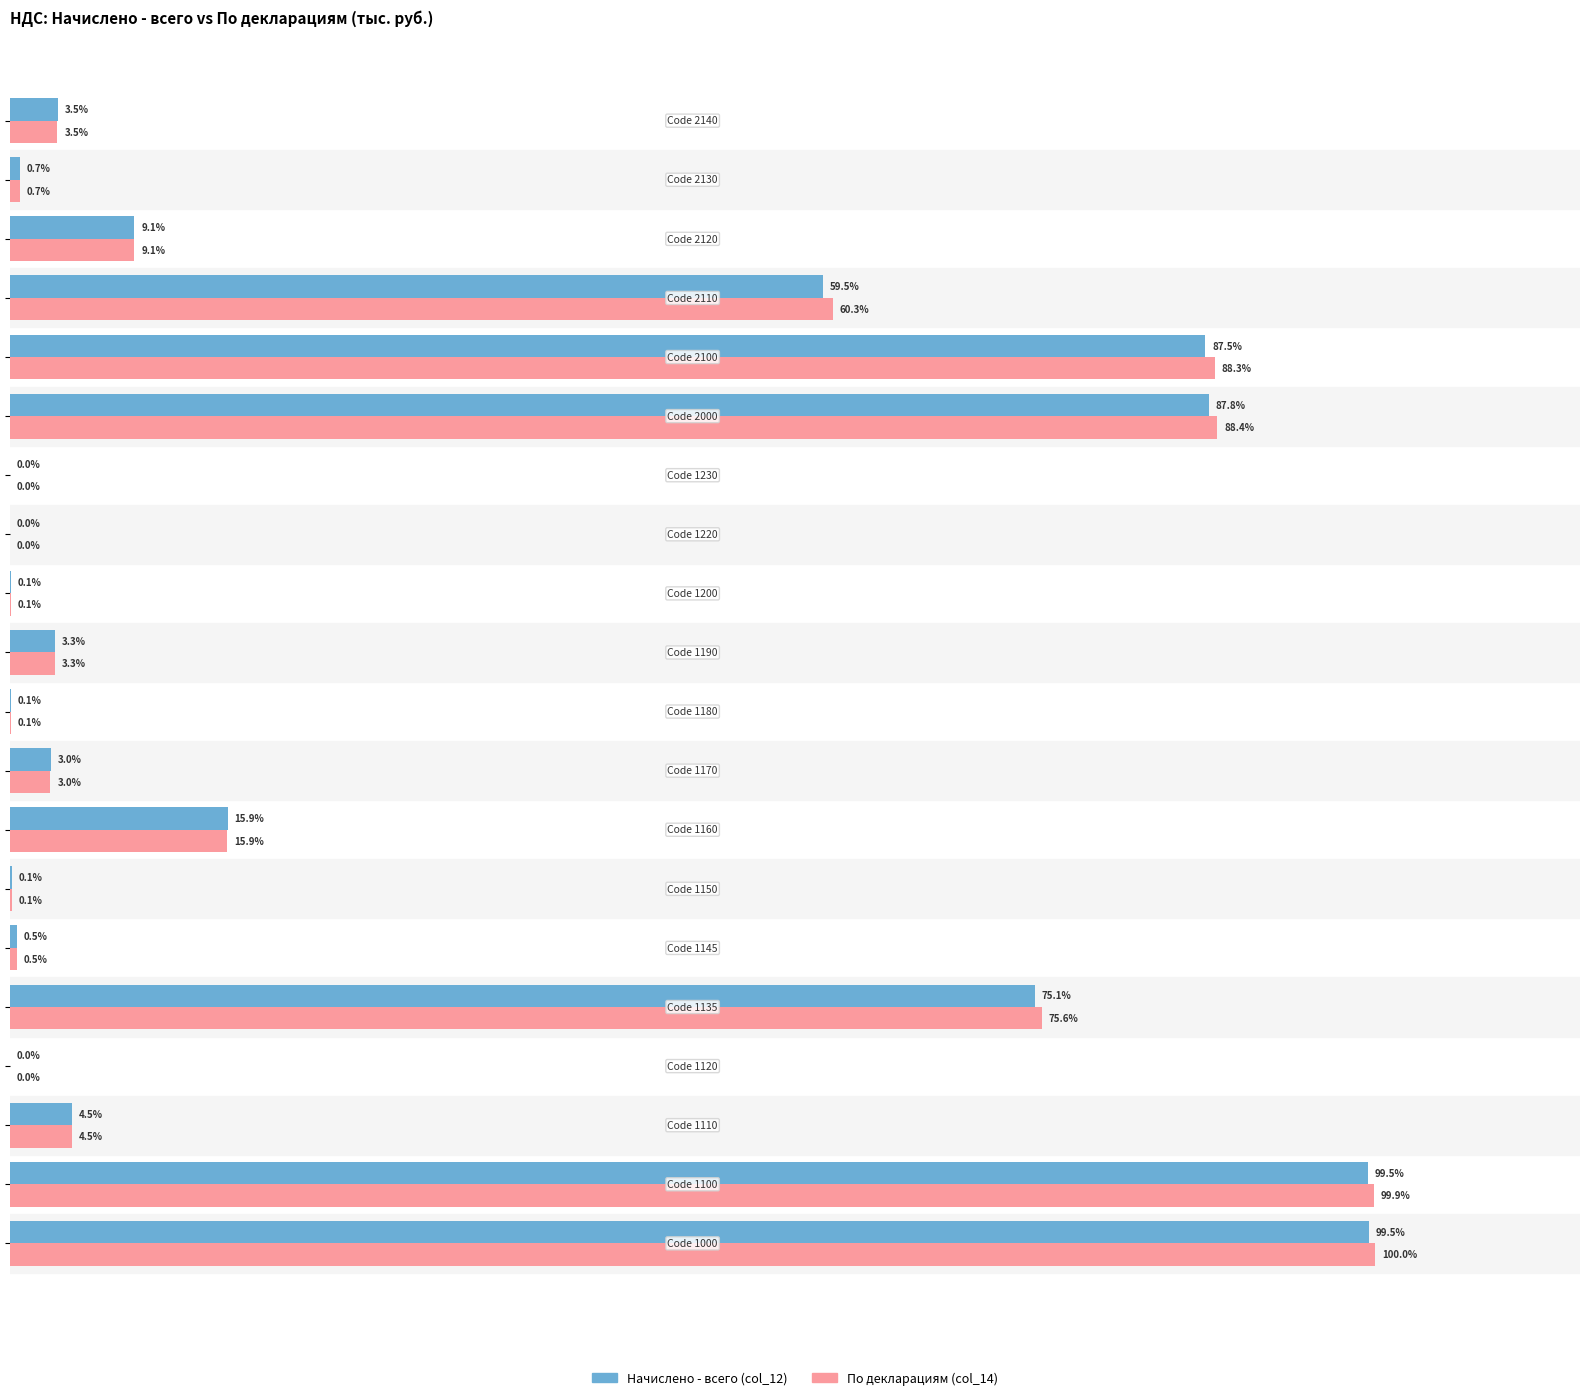

Which series has the largest total across all categories?

По декларациям (col_14)